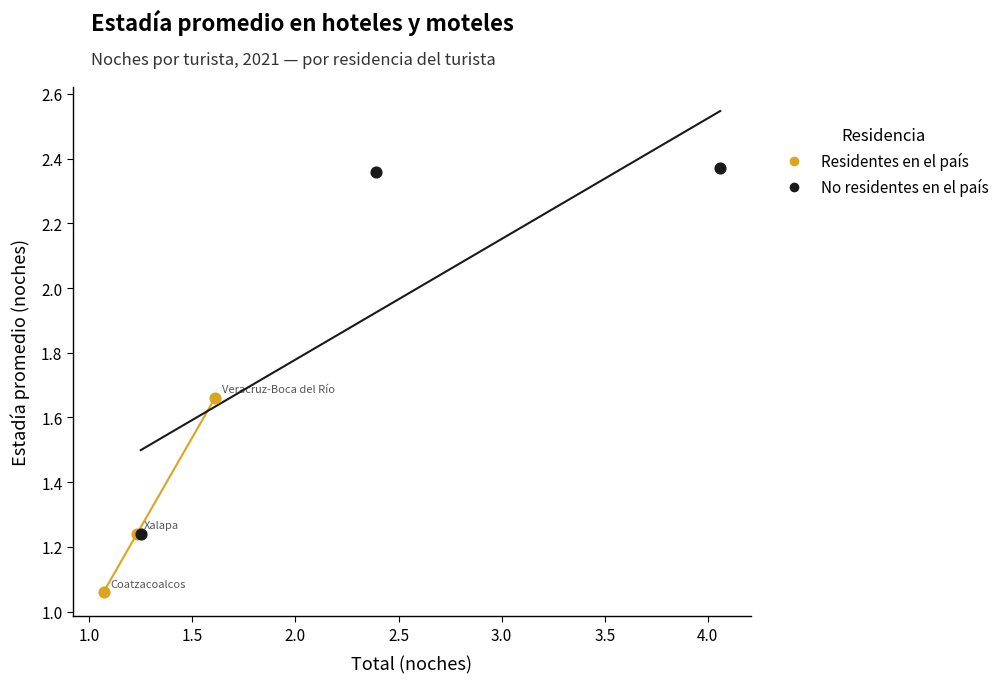

Which series has the largest Y range (max minus min)?

No residentes en el país